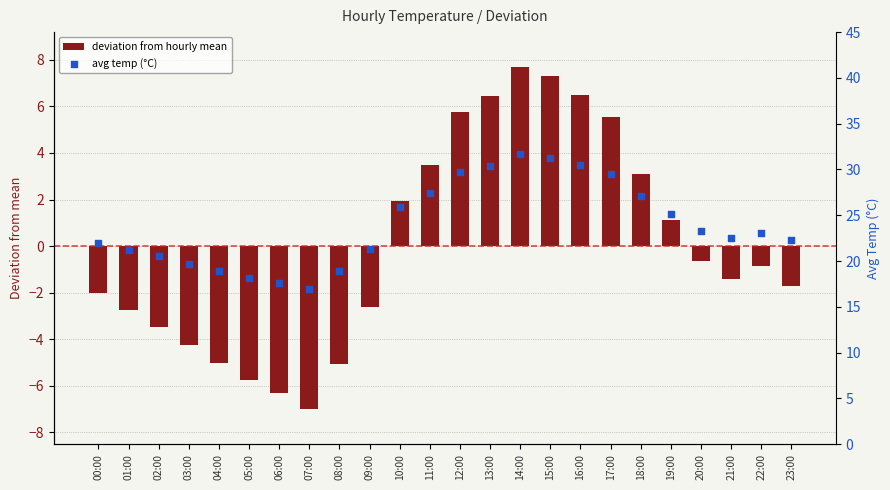

Which series has the widest spread of Y values?

deviation from hourly mean